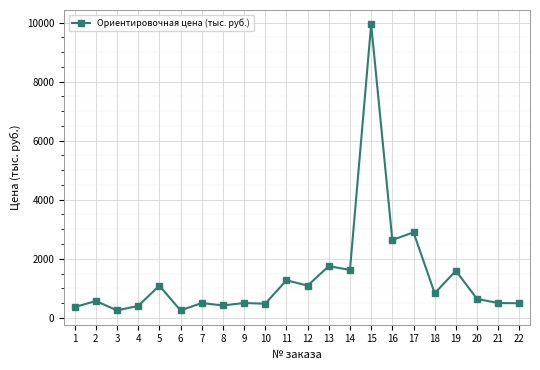

What is the difference between the maximum and minimum values?

9696.5